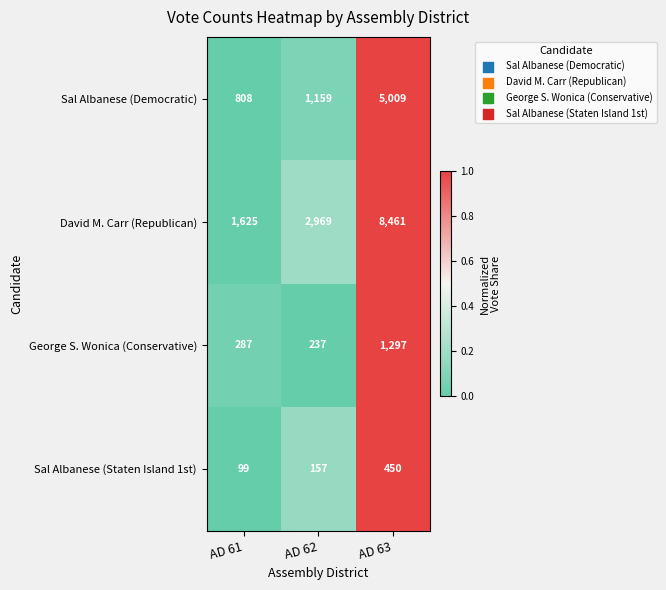

Rank the series by their maximum value, from lowest to highest.

Sal Albanese (Staten Island 1st), George S. Wonica (Conservative), Sal Albanese (Democratic), David M. Carr (Republican)